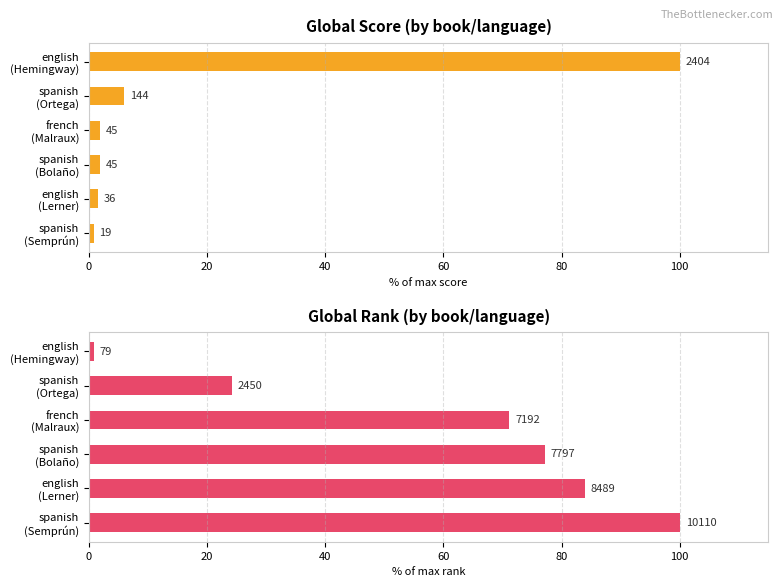

Which series has the largest total across all categories?

Global Rank